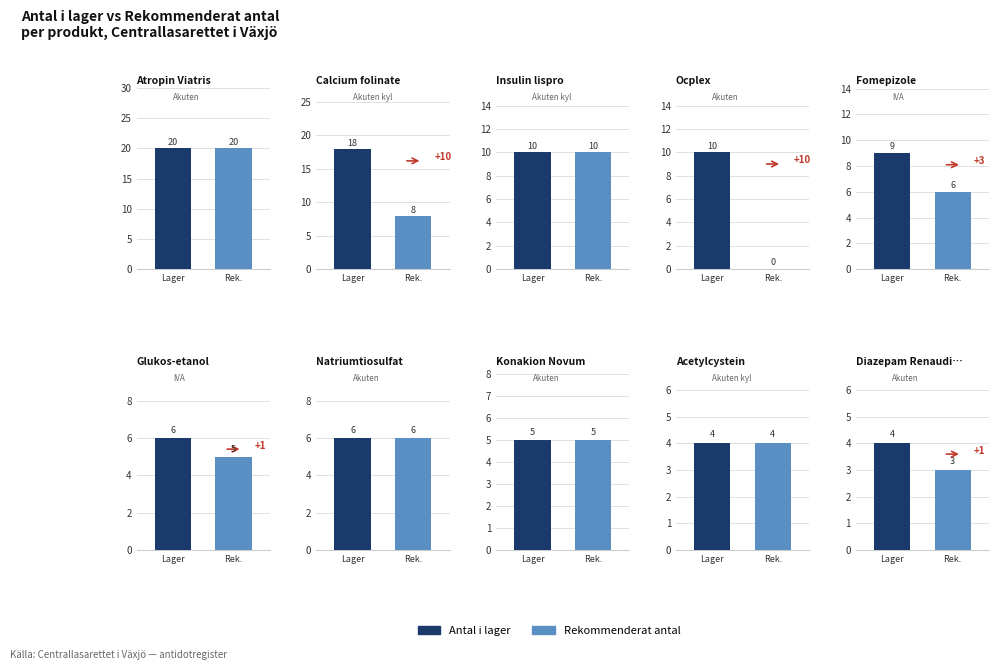

What is the difference between the maximum and minimum values?

1